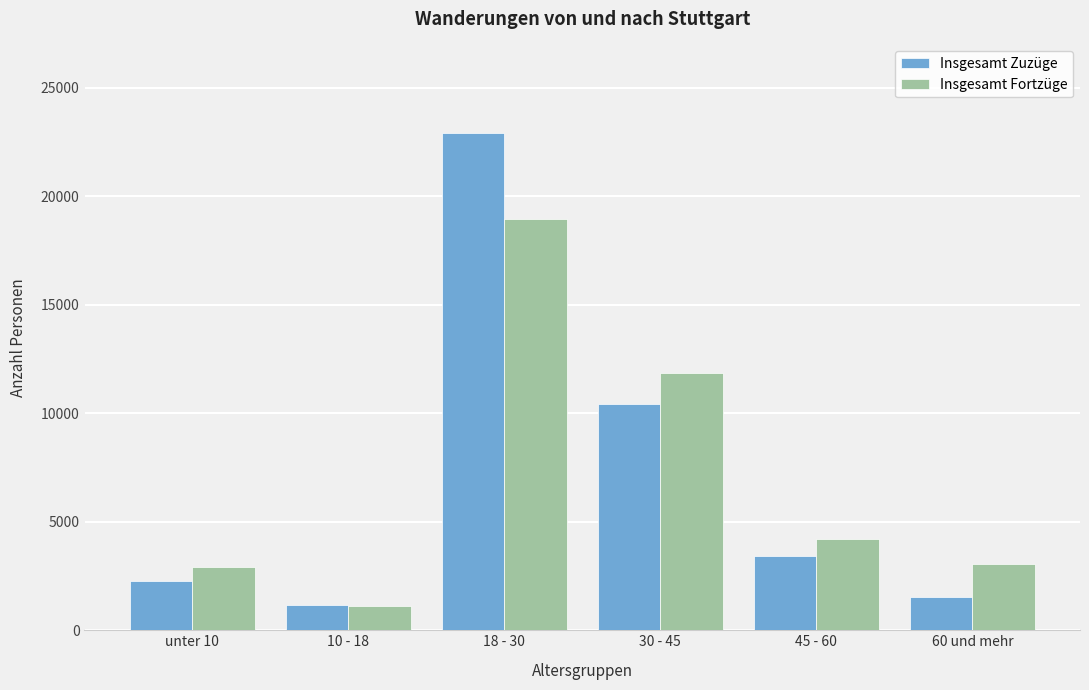

Reading left to right, what are all the values shown in this chart?

Insgesamt Zuzüge: unter 10=2278	10 - 18=1156	18 - 30=22937	30 - 45=10430	45 - 60=3445	60 und mehr=1526
Insgesamt Fortzüge: unter 10=2914	10 - 18=1106	18 - 30=18952	30 - 45=11872	45 - 60=4218	60 und mehr=3059